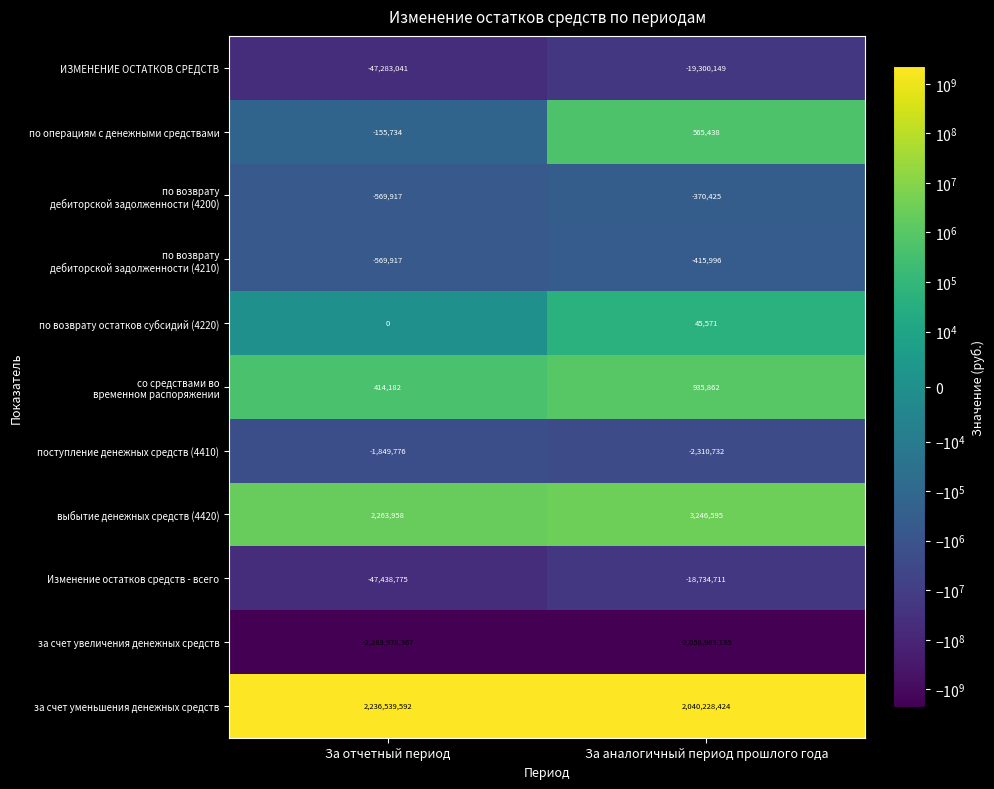

How many data points does each series have?

2